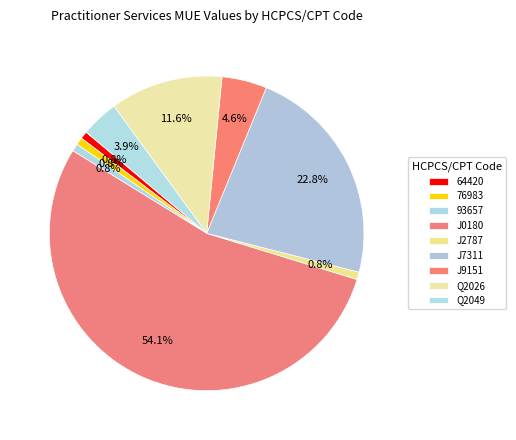

What is the smallest slice in the pie chart?

64420